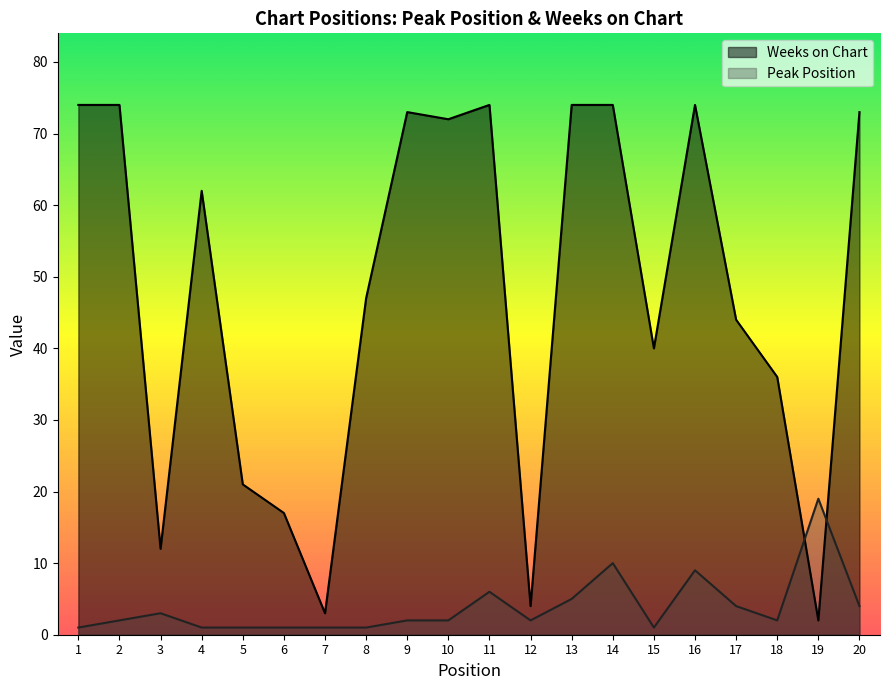

How many data points does each series have?

20